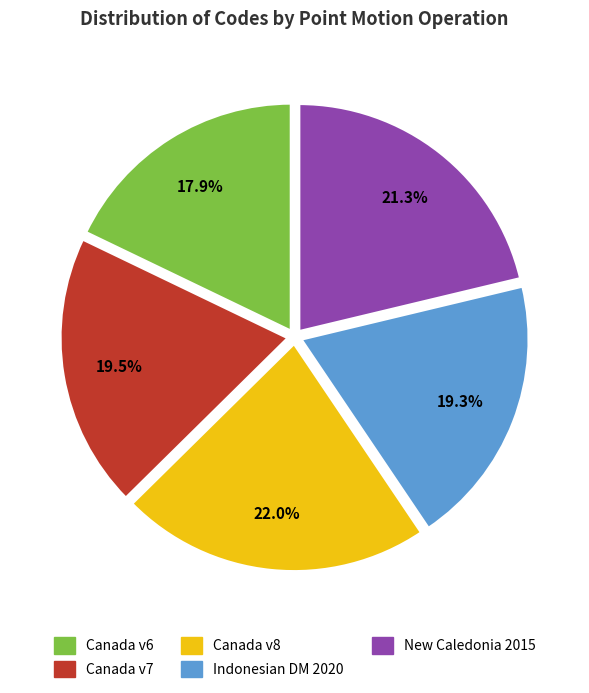

How many segments does this pie chart have?

5